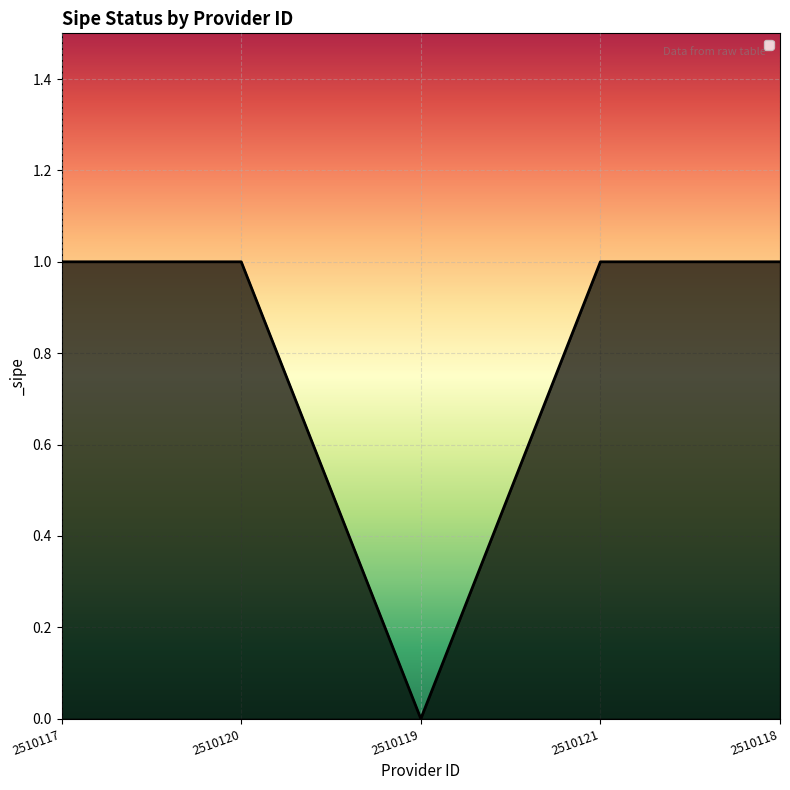

How many series are shown in this chart?

1